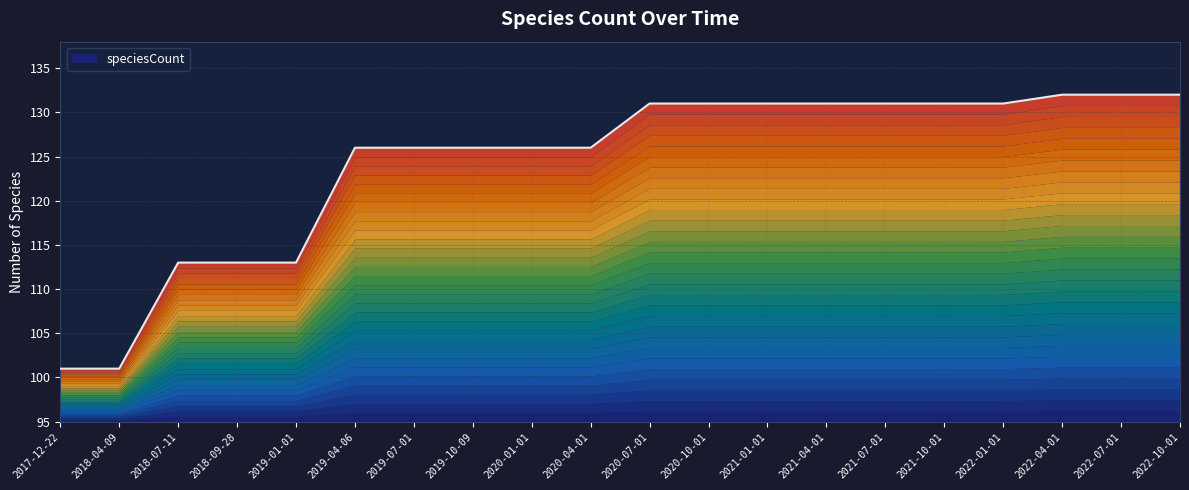

Count the number of values greater than 131.

3